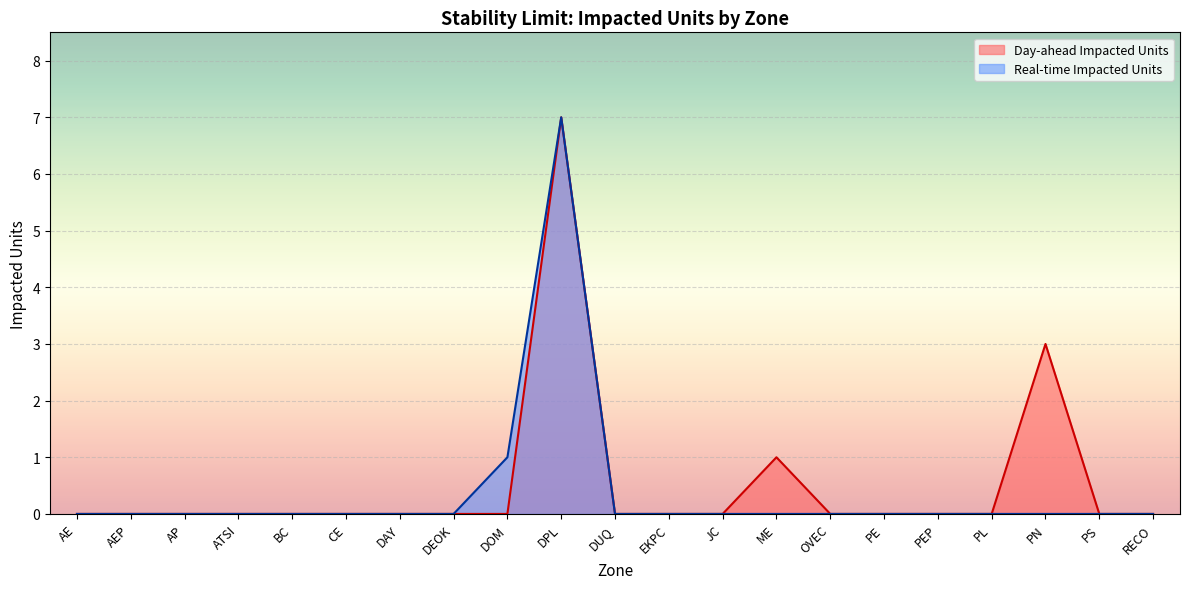

The value of Real-time Impacted Units at AE is 0. True or false?

True